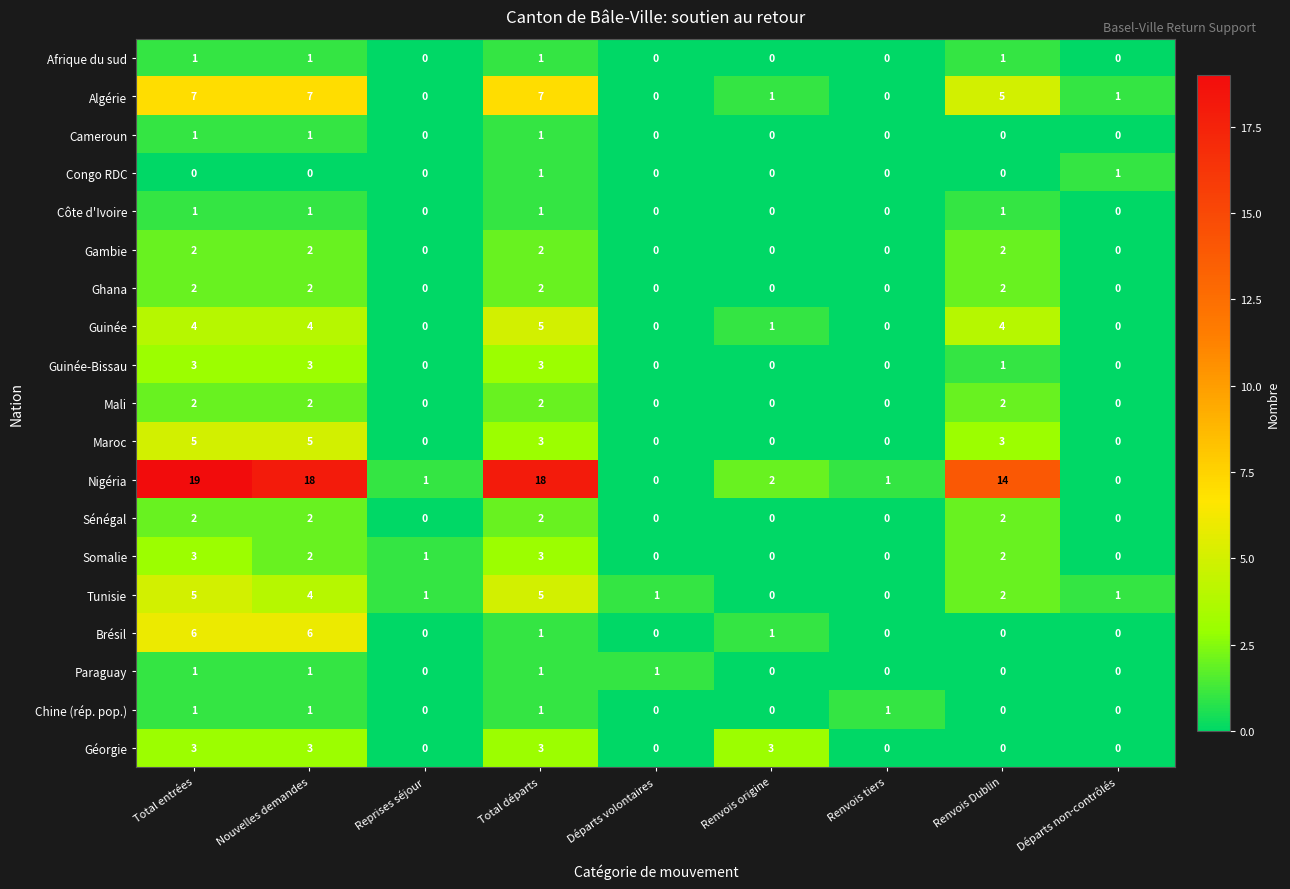

What is the spread (max minus min) of values at Nouvelles demandes?

18